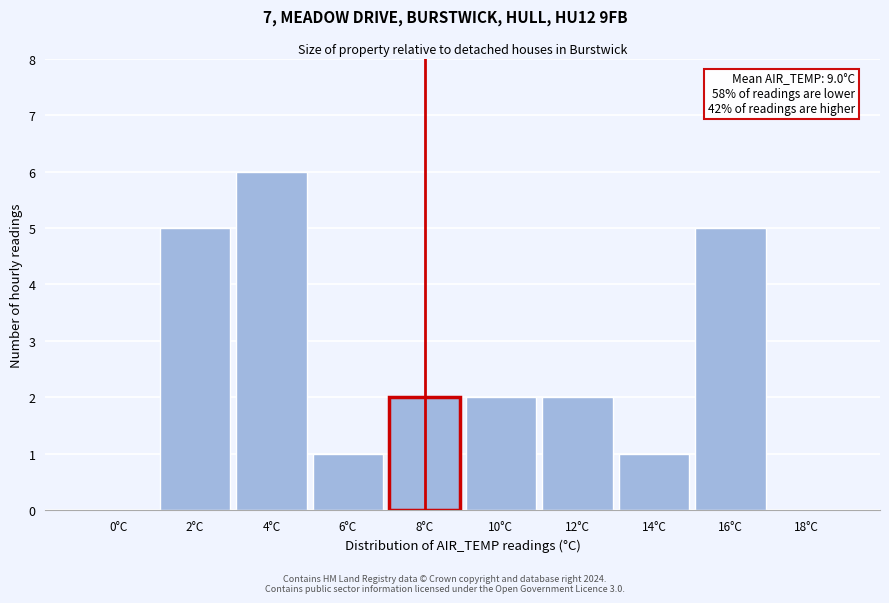

Reading left to right, extract all data points from this chart.

0°C=0	2°C=5	4°C=6	6°C=1	8°C=2	10°C=2	12°C=2	14°C=1	16°C=5	18°C=0